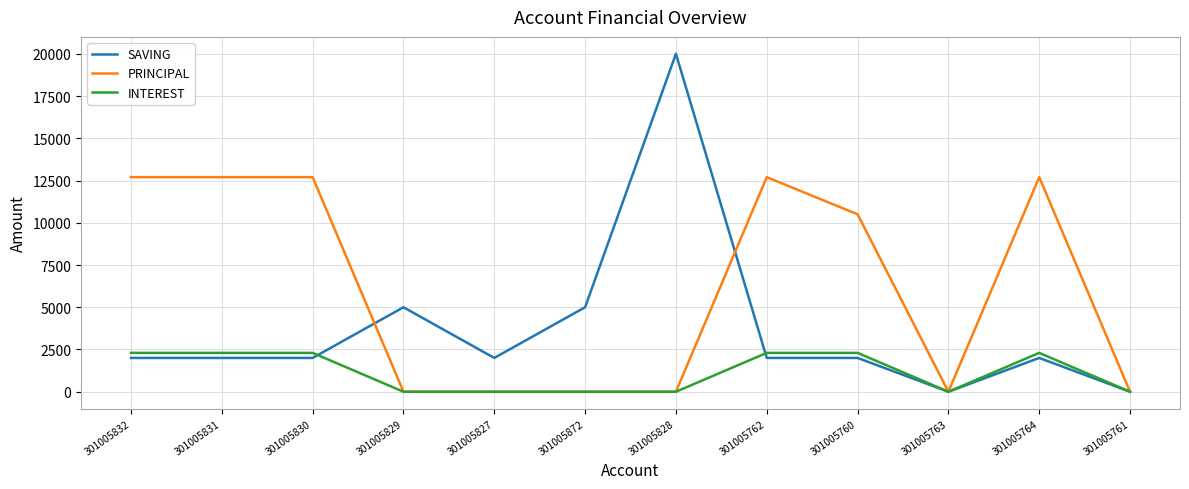

List the series in order of their overall mean, highest first.

PRINCIPAL, SAVING, INTEREST